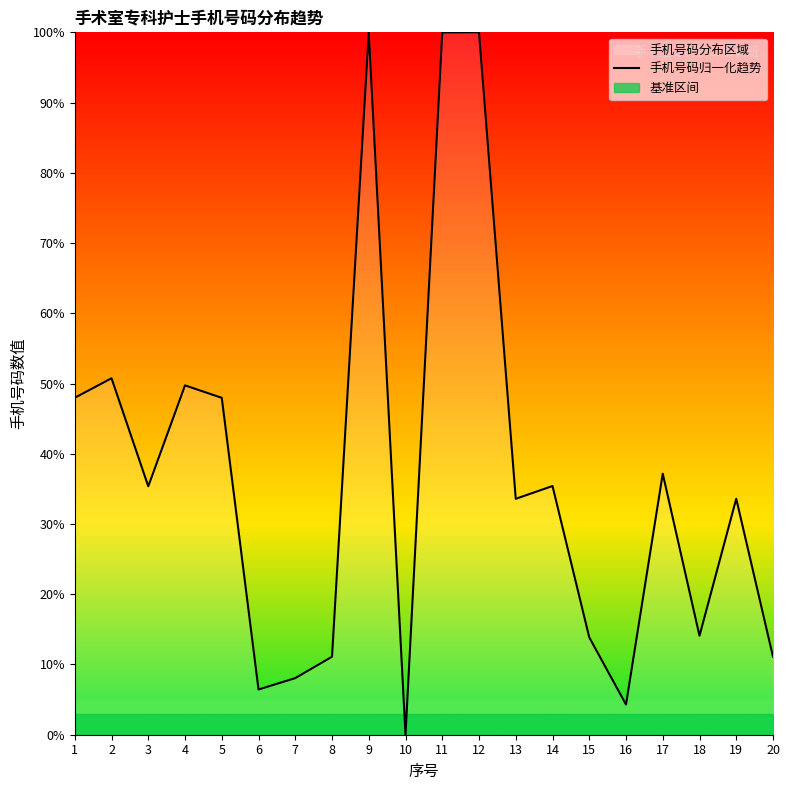

The chart shows a value of 33.6 at 13. True or false?

True